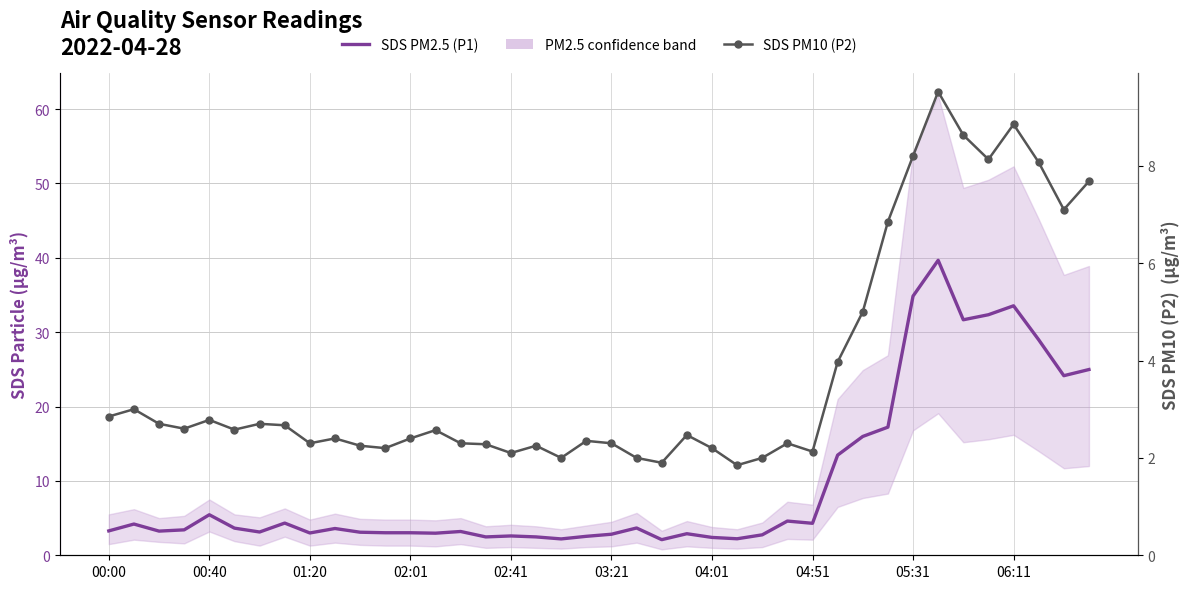

Is it true that SDS PM10 (P2) equals 1.7 at 04:51?

False